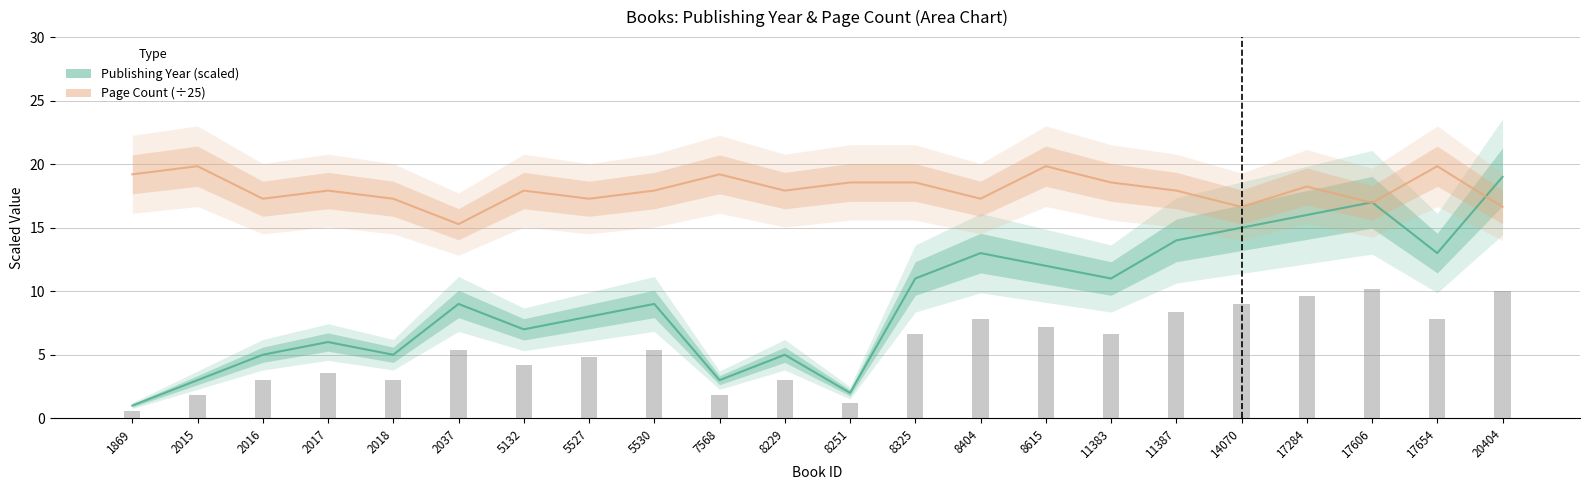

What are all the series names shown in the legend?

Publishing Year (scaled), Page Count (÷25)